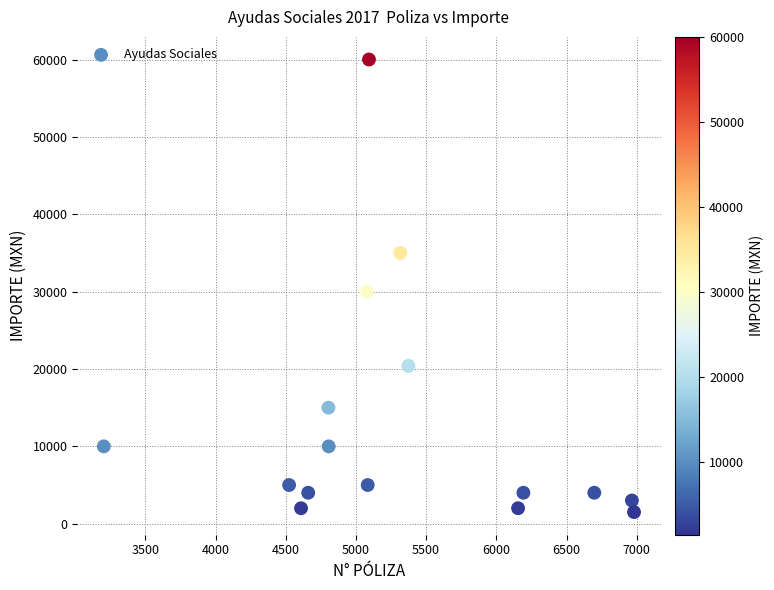

What Y value in the scatter plot is closest to 30750?

30000